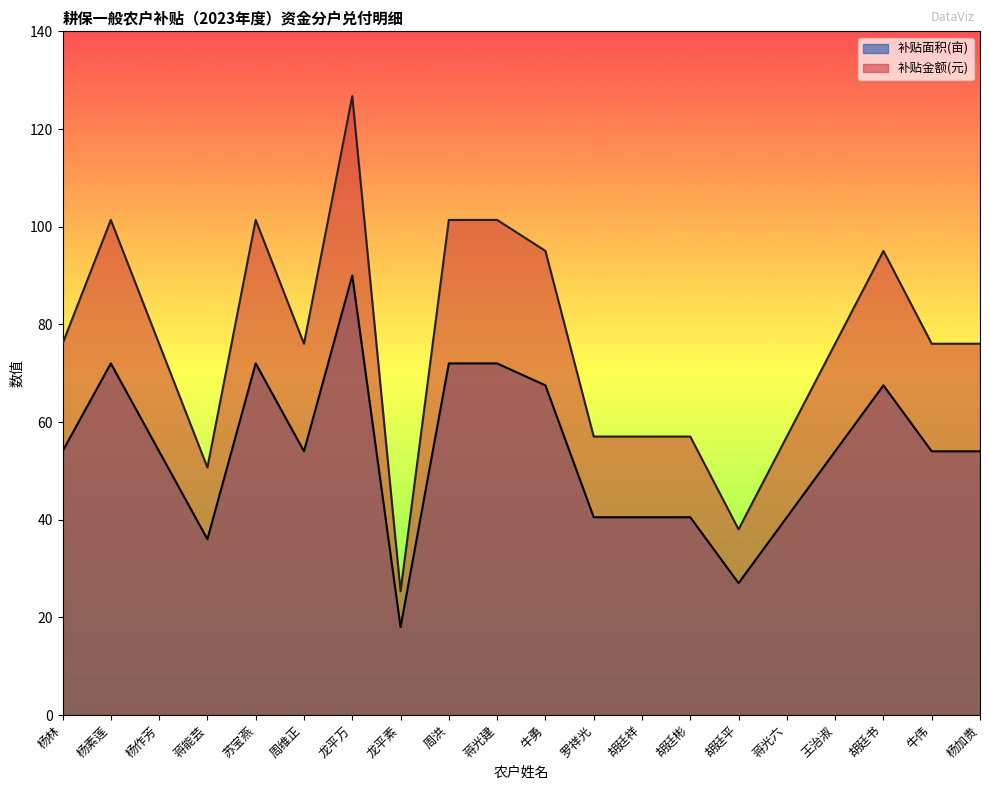

In 补贴金额(元), how many points are lower than both neighbors (excluding endpoints)?

4